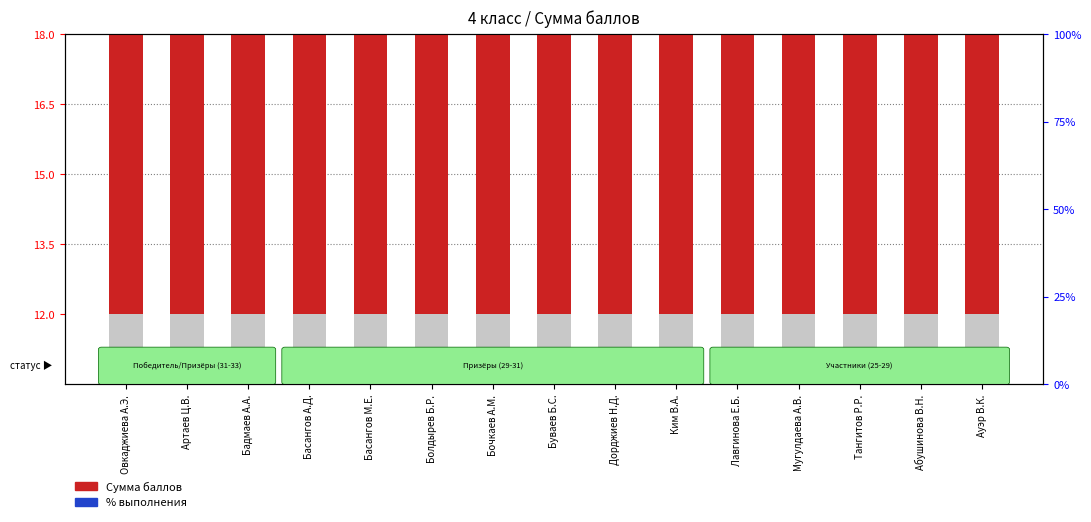

How many bars are there in each group?

2